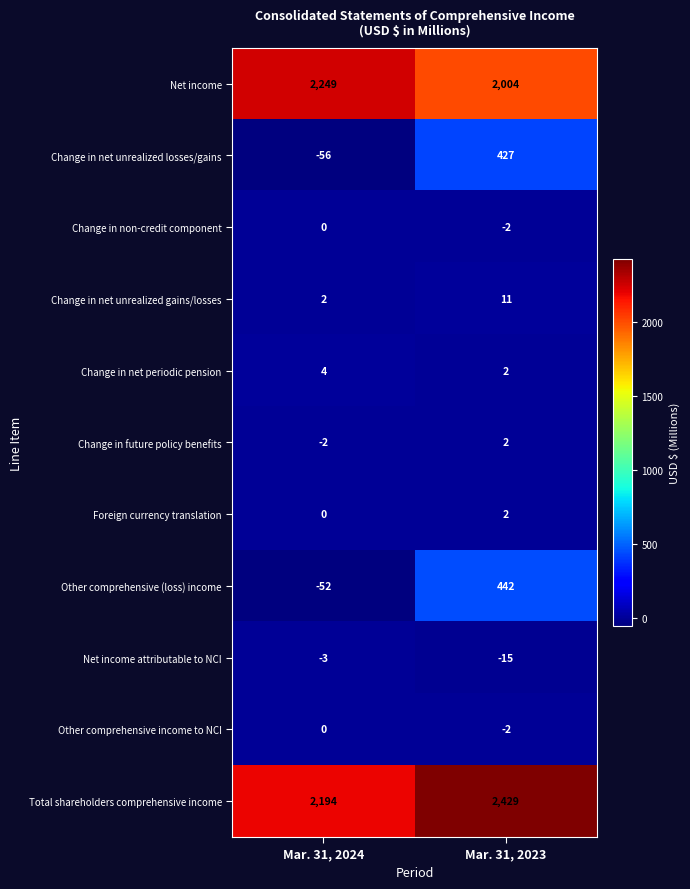

What is the lowest value of the Net income attributable to NCI series?

-15